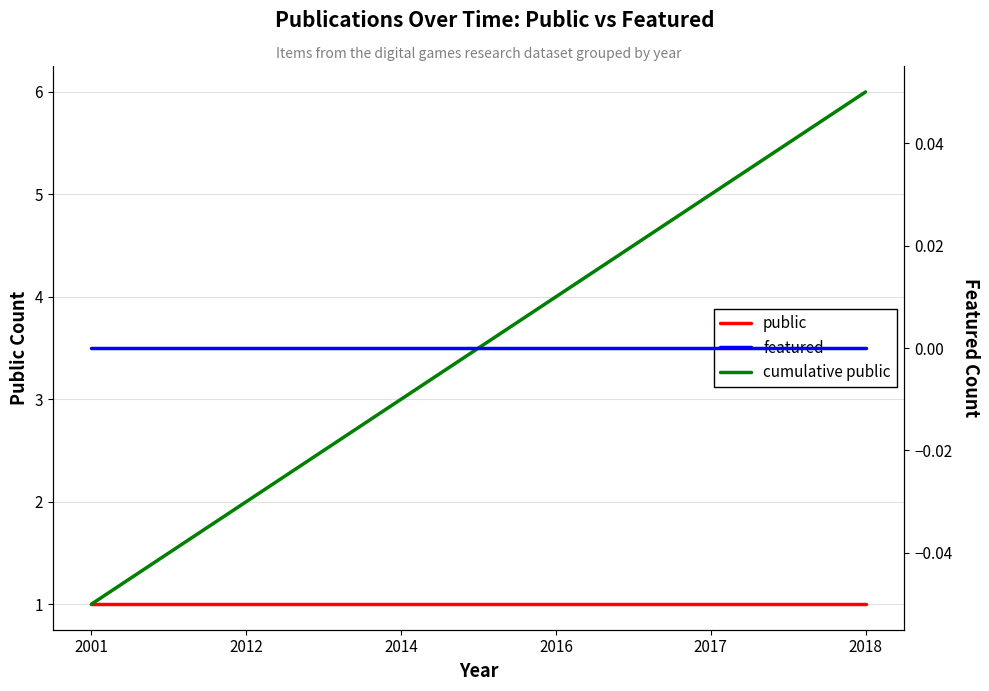

The value of cumulative public at 2012 is 2. True or false?

True